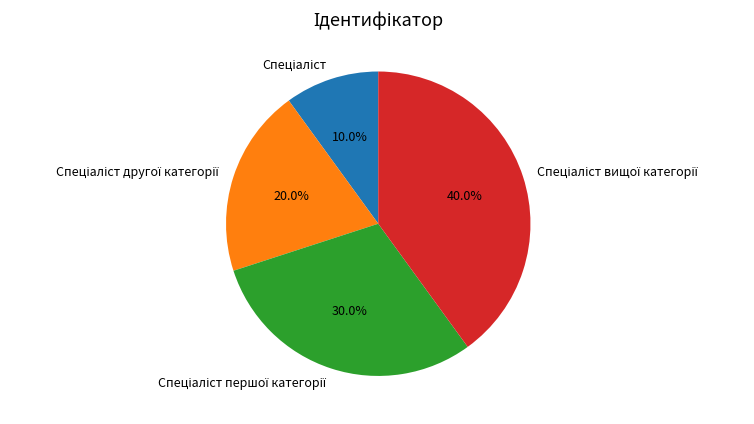

Is there any slice that represents more than half of the pie?

No